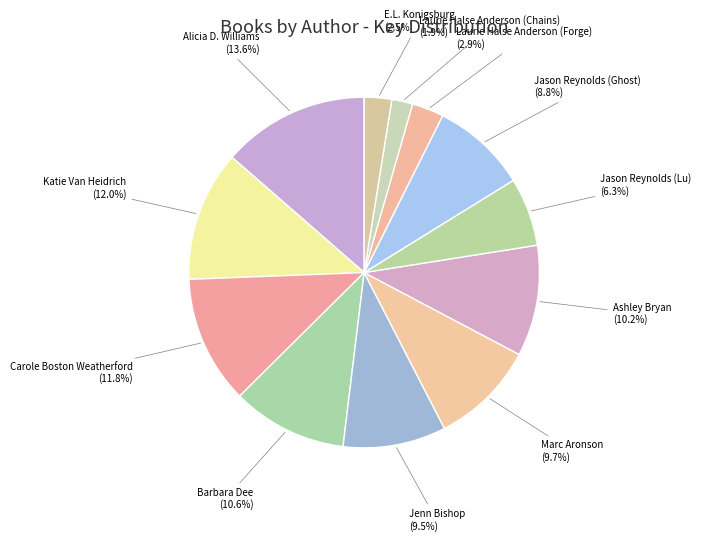

What is the ratio of the value at Laurie Halse Anderson (Chains) to the value at Katie Van Heidrich?

0.2